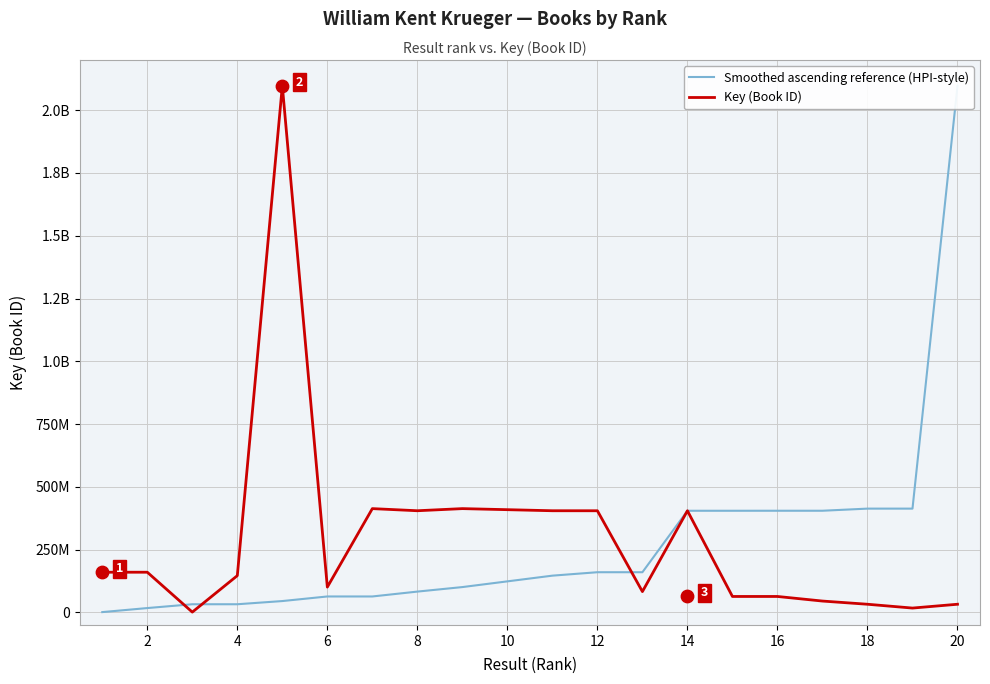

Which series has the largest total across all categories?

Smoothed ascending reference (HPI-style)